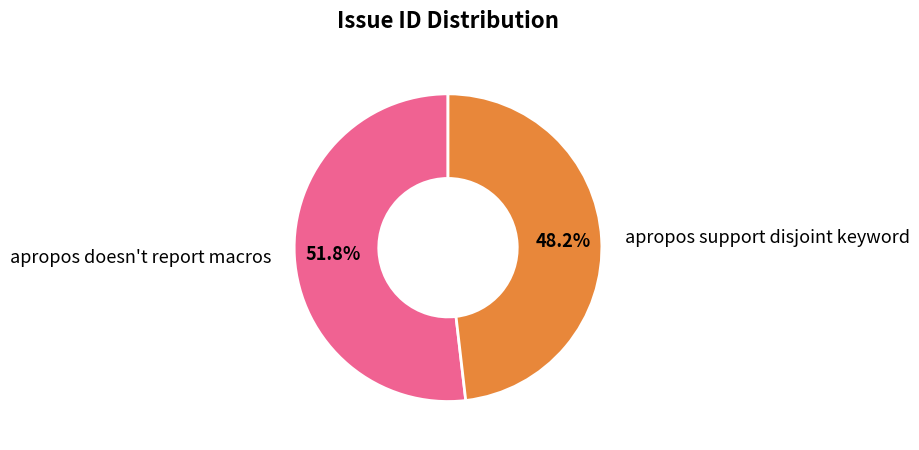

What is the ratio of the value at apropos support disjoint keyword to the value at apropos doesn't report macros?

0.9